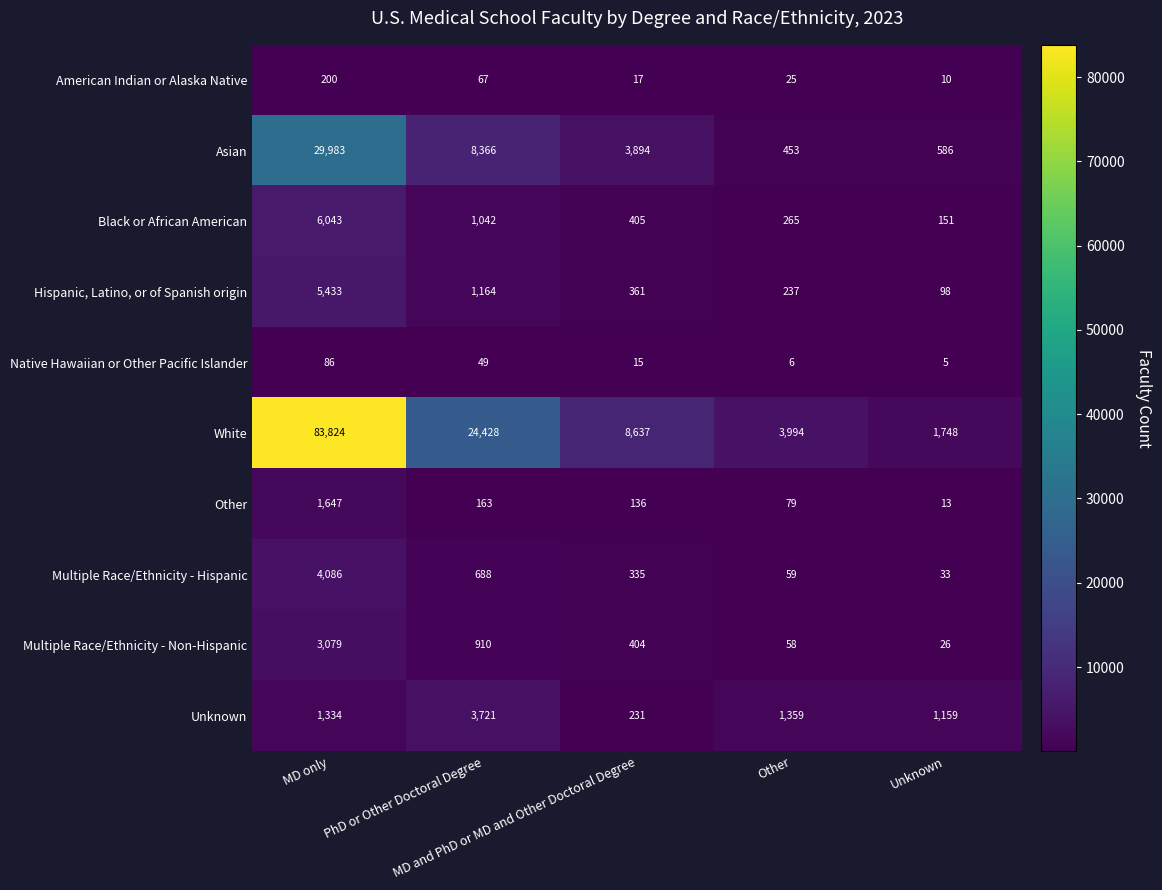

What is the average value of the Asian series?

8656